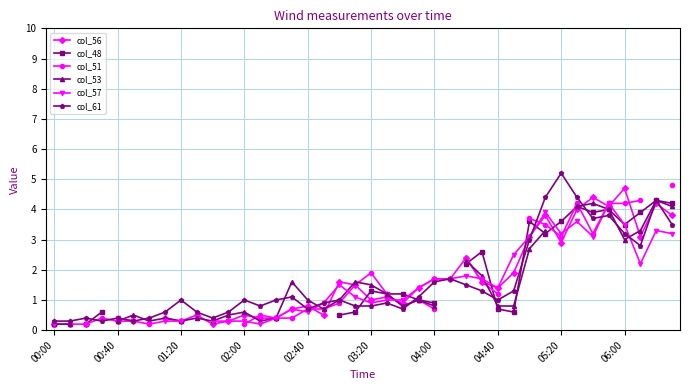

What is the maximum value for col_61?

5.2